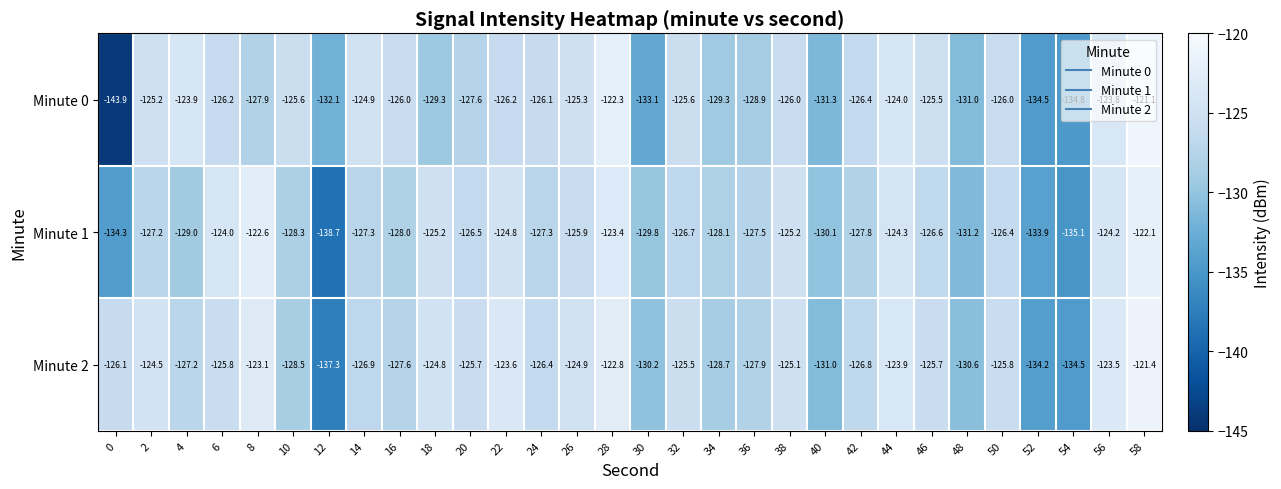

Is the value of Minute 2 at 34 greater than the value of Minute 1 at 42?

No